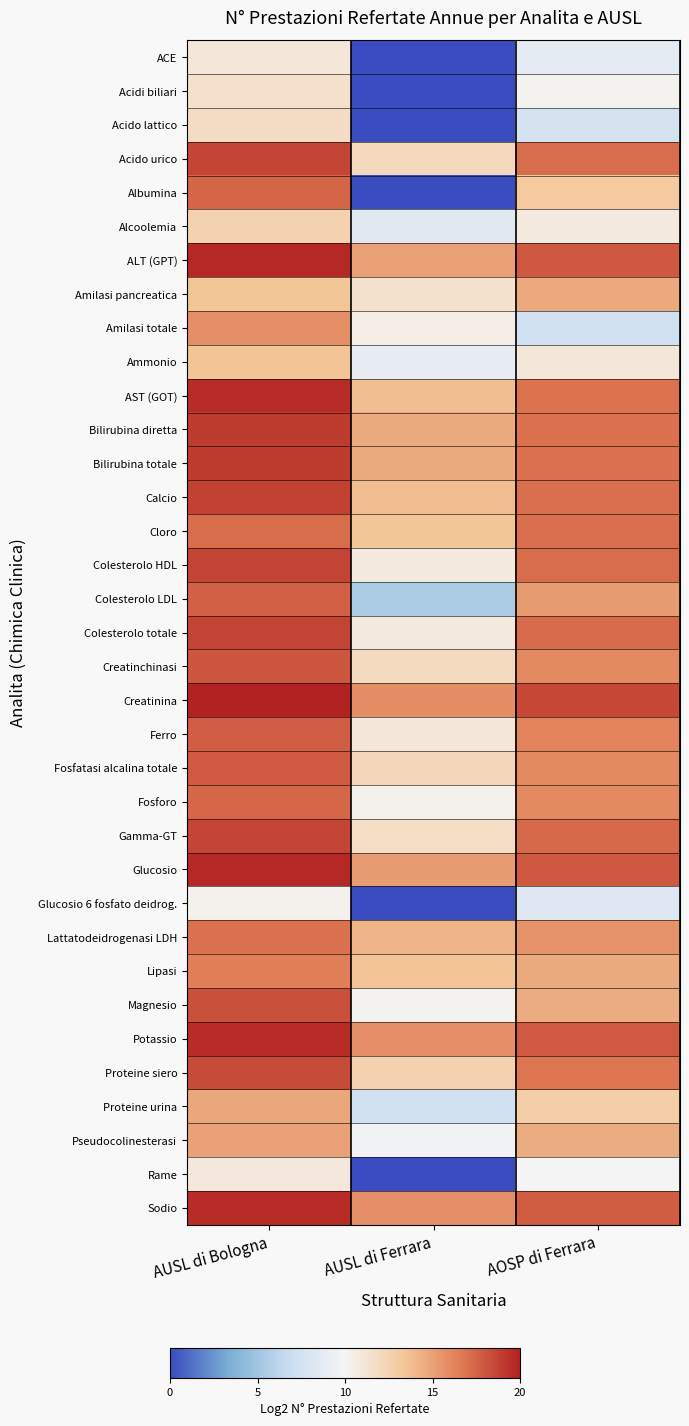

Rank the series by their maximum value, from highest to lowest.

Creatinina, Glucosio, ALT (GPT), Potassio, Sodio, AST (GOT), Bilirubina totale, Bilirubina diretta, Calcio, Colesterolo HDL, Colesterolo totale, Gamma-GT, Acido urico, Proteine siero, Magnesio, Creatinchinasi, Fosfatasi alcalina totale, Ferro, Colesterolo LDL, Albumina, Fosforo, Cloro, Lattatodeidrogenasi LDH, Lipasi, Amilasi totale, Pseudocolinesterasi, Proteine urina, Amilasi pancreatica, Ammonio, Alcoolemia, Acido lattico, Acidi biliari, ACE, Rame, Glucosio 6 fosfato deidrog.